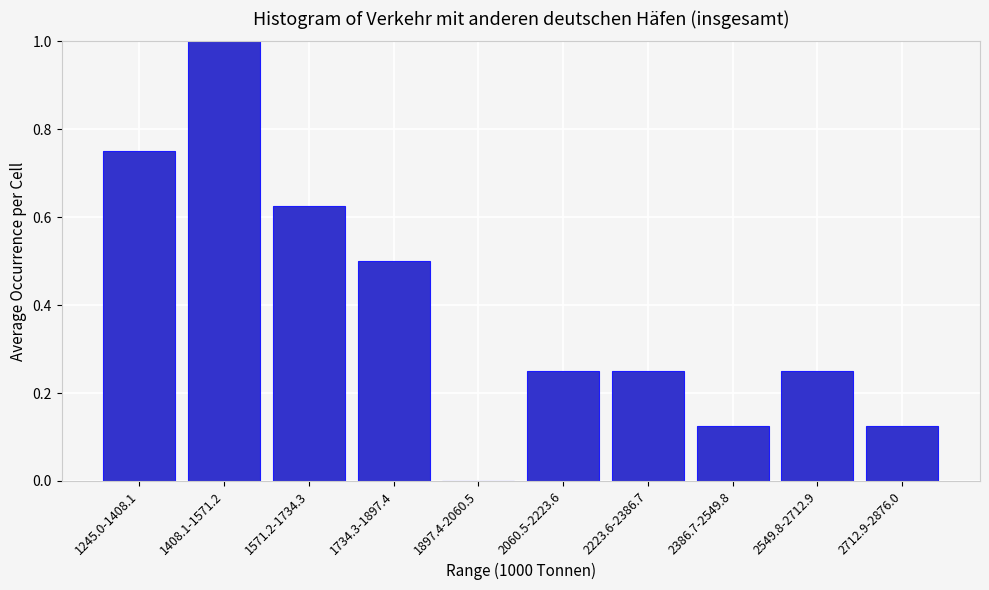

Between 1245.0-1408.1 and 2386.7-2549.8, which is larger?

1245.0-1408.1